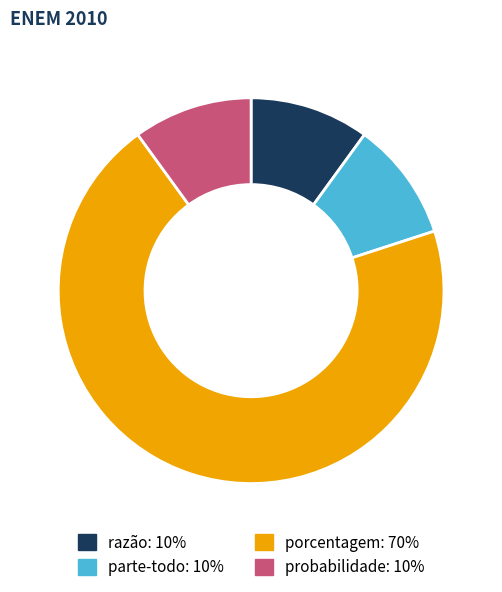

Is it true that probabilidade is 17% of the pie?

False